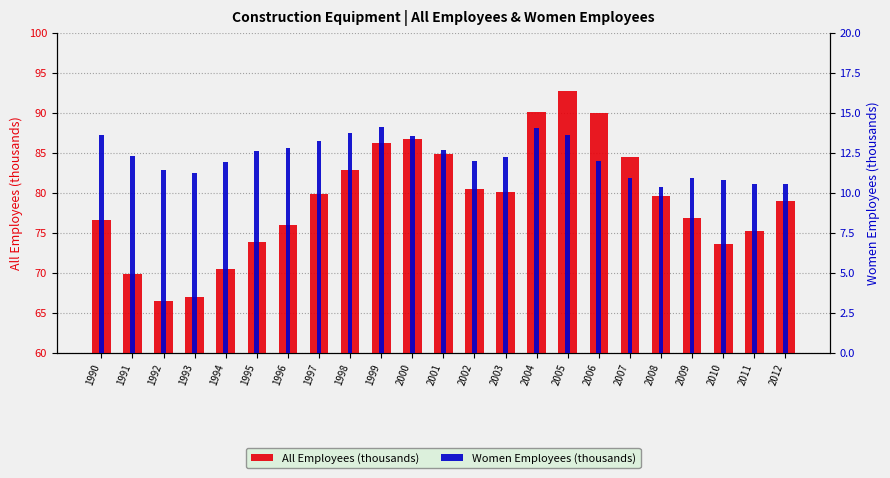

Count the number of categories in the chart.

23